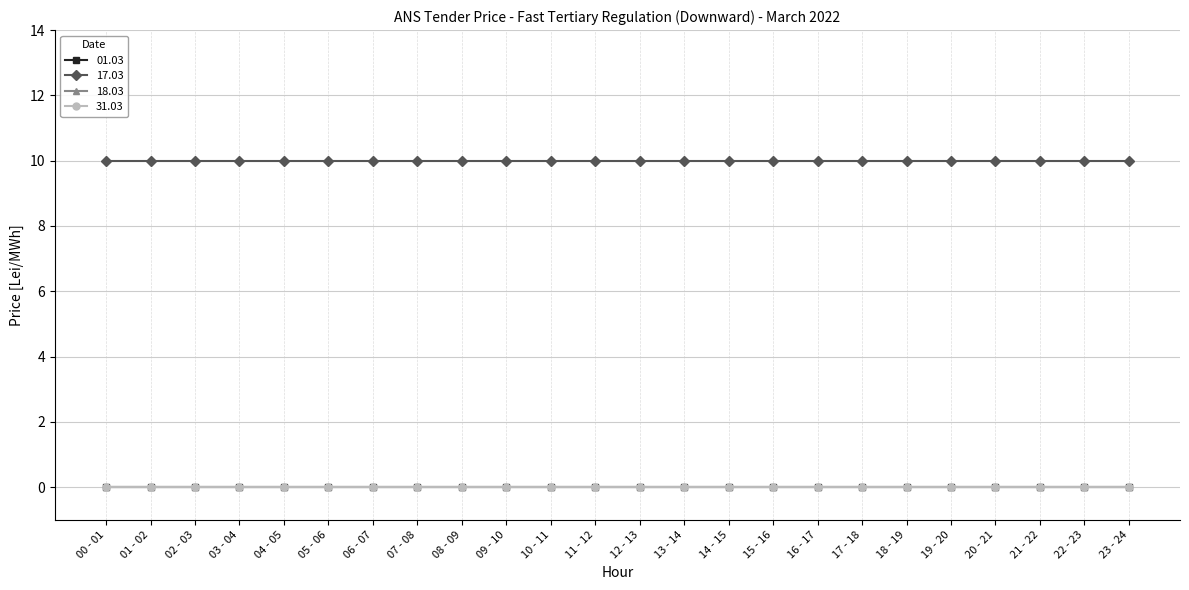

Which series has the largest range (max minus min)?

01.03